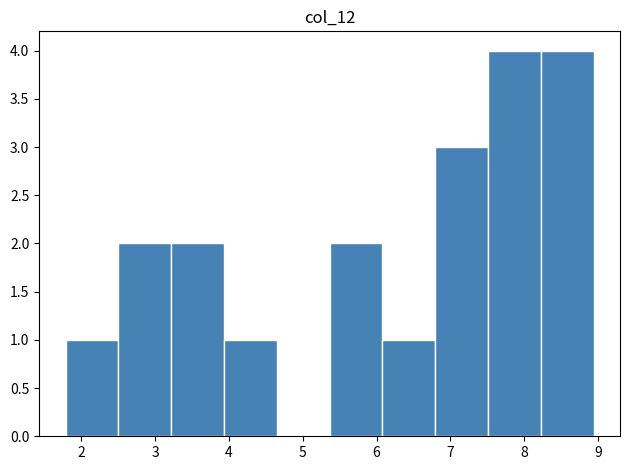

How tall is the bar that spans 3.9 to 4.6 on the x-axis? Neither the bar edges nor the heights are printed on the chart, so give them approximately, as read against the axes.

1